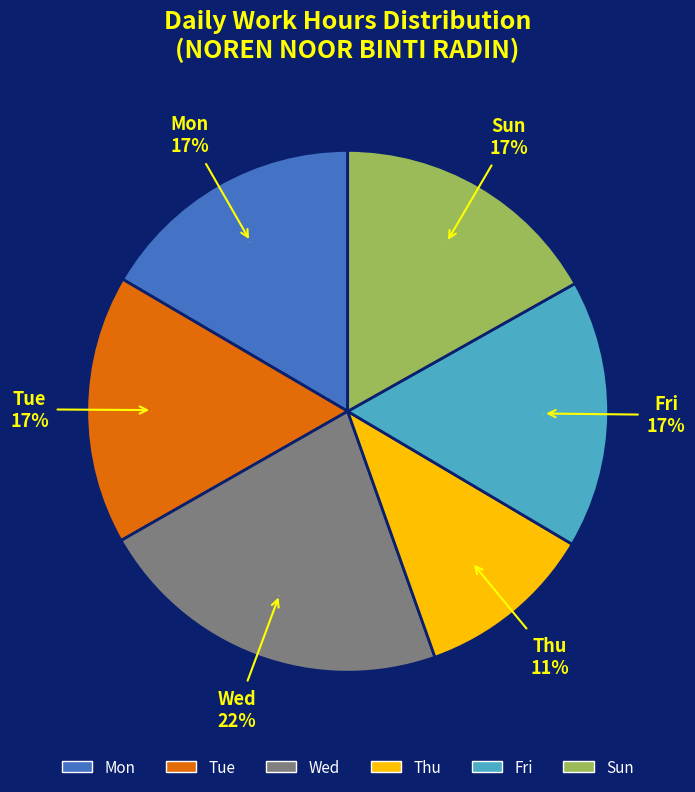

Which slice is the smallest?

Thu